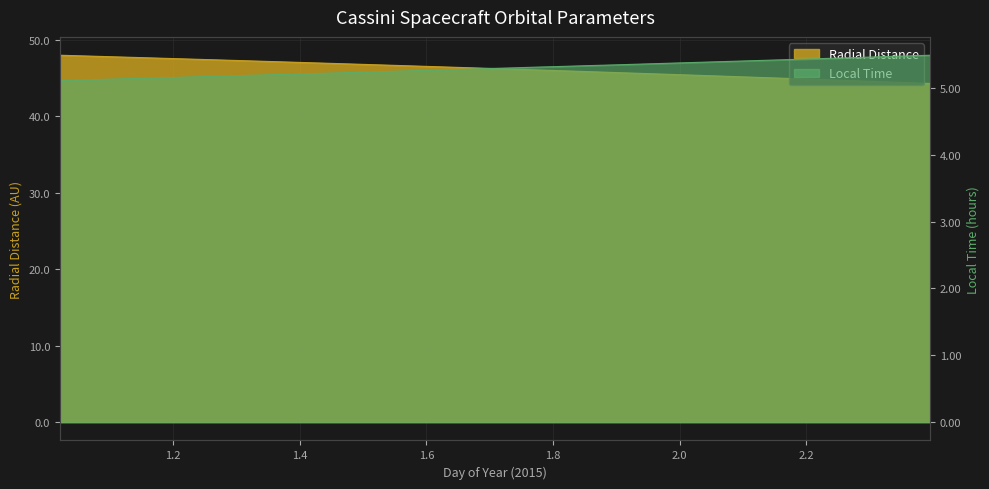

True or false: Local_Time and Radial_Distance cross at least once.

False